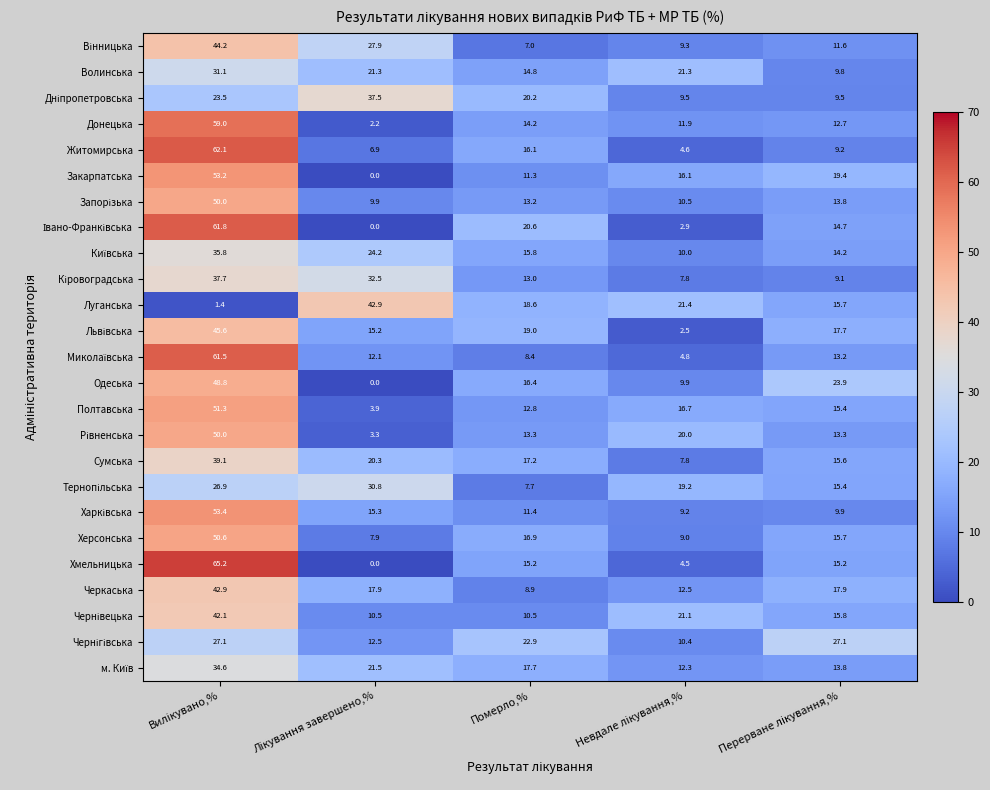

At how many categories does at least one series exceed 0?

5